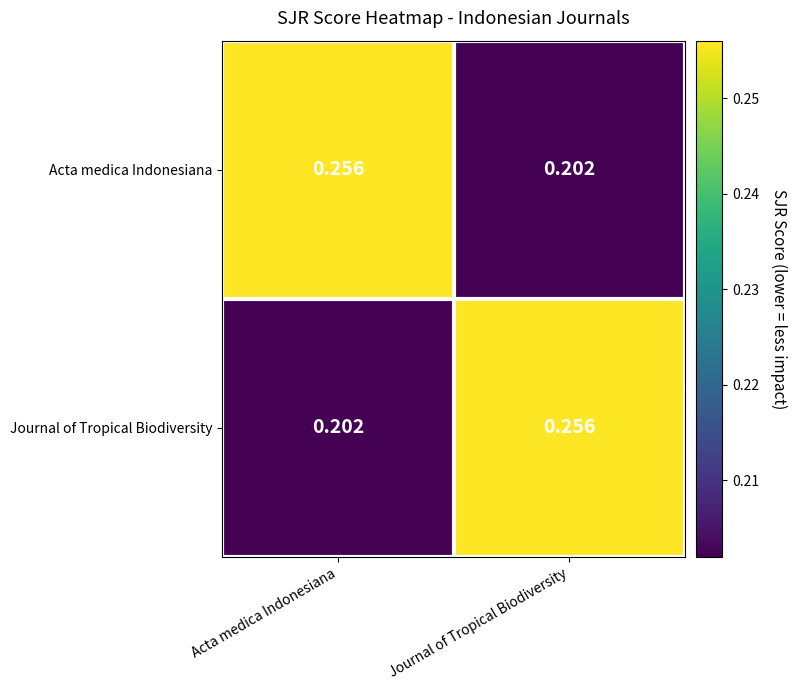

At which label is Acta medica Indonesiana closest to 0?

Journal of Tropical Biodiversity